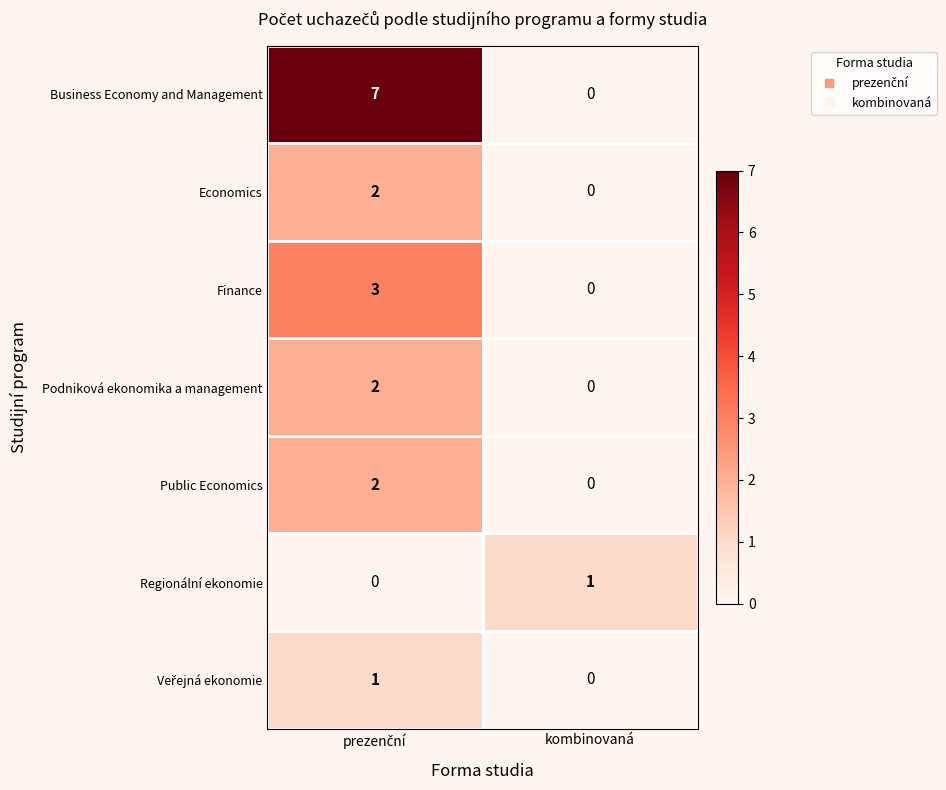

How many categories are shown in the chart?

2